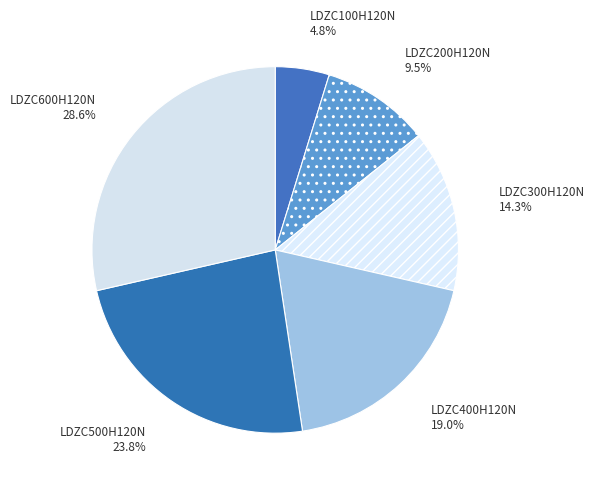

What percentage is the LDZC400H120N slice, to the nearest percent?

19%